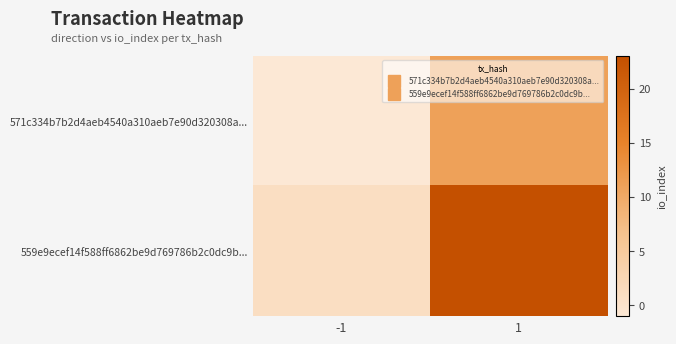

Rank the series at 1 from highest to lowest value.

559e9ecef14f588ff6862be9d769786b2c0dc9b..., 571c334b7b2d4aeb4540a310aeb7e90d320308a...